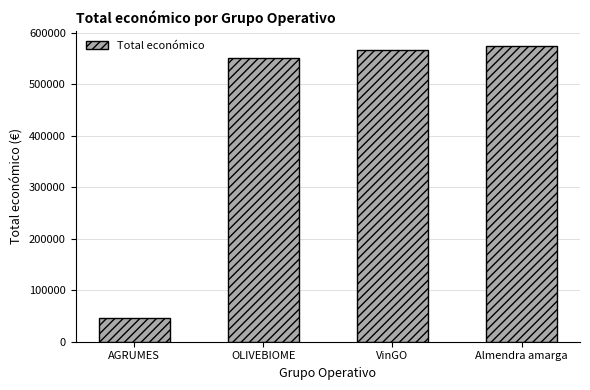

What is the difference between the maximum and second lowest values?

23889